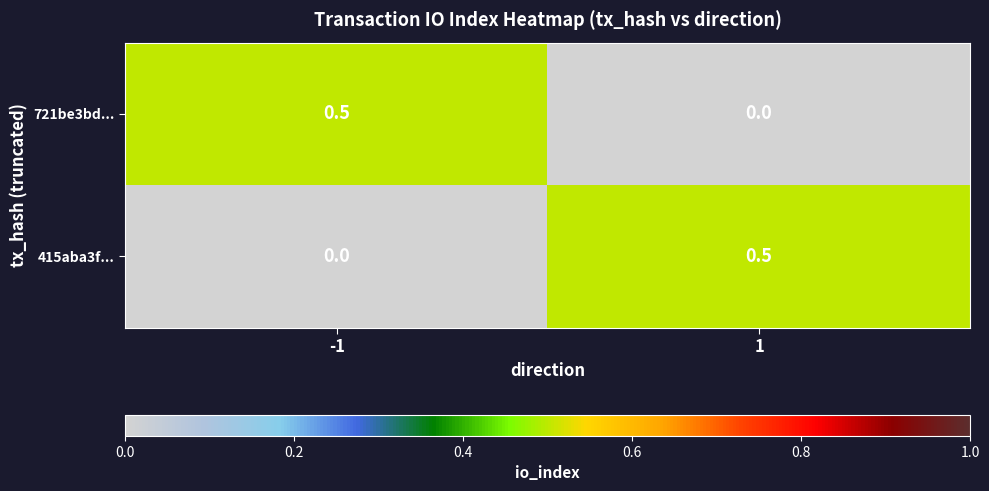

What is the sum of all 721be3bd... values?

0.5